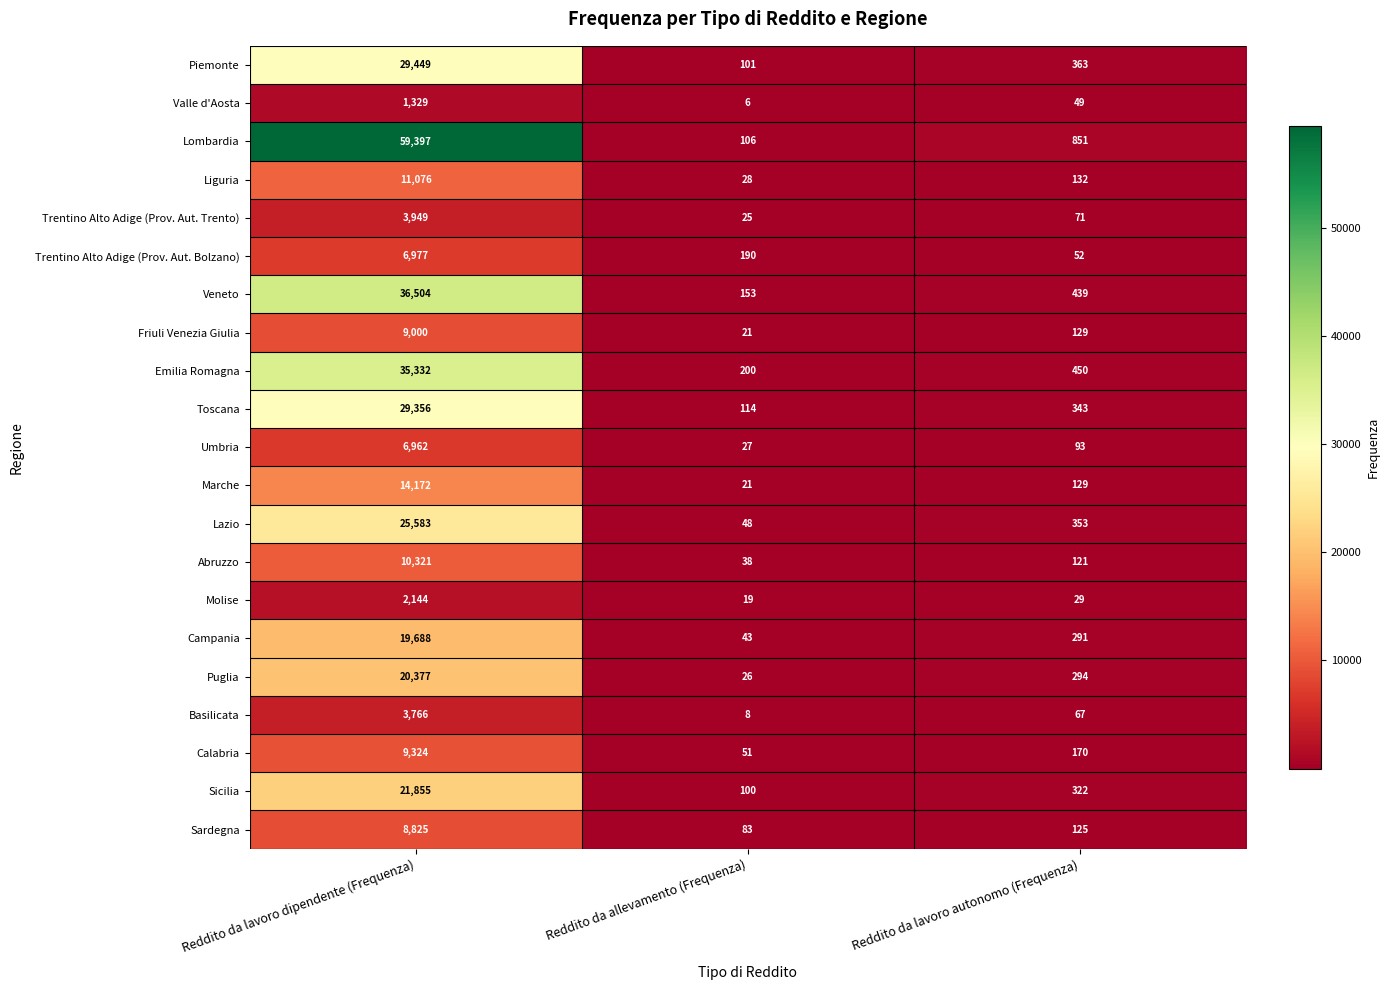

Which category has the highest value across all series?

Reddito da lavoro dipendente (Frequenza)